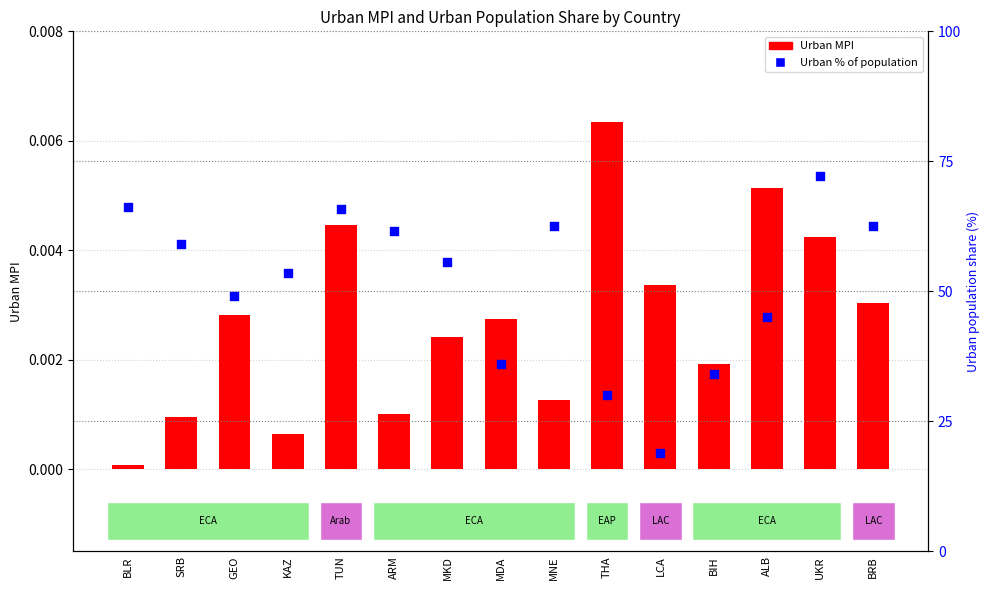

At which category is the sum across all series the highest?

UKR